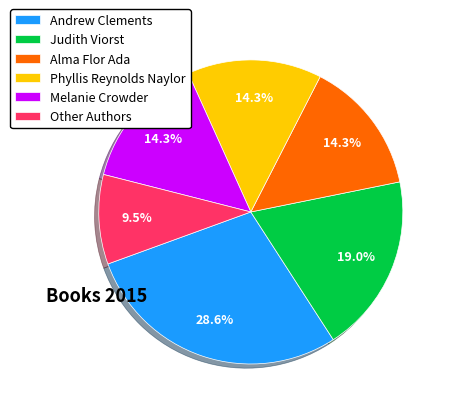

What is the ratio of the value at Andrew Clements to the value at Melanie Crowder?

2.0